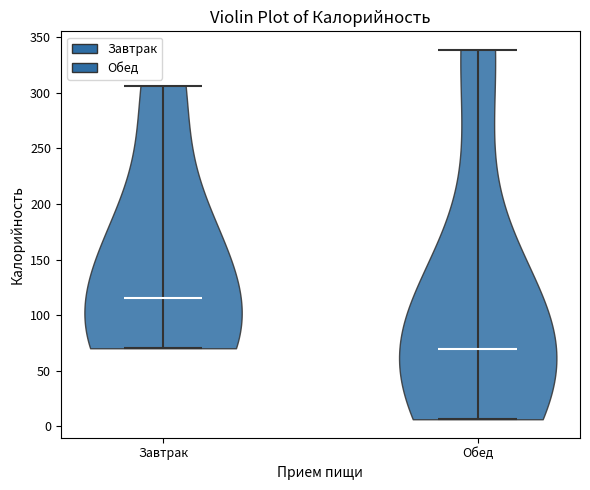

Reading left to right, read every violin against the y-axis: where its median line is, and the lowest and highest points it reaches. The values are not printed on the chart, so give them approximately, as read against the axis.

Завтрак: median line 115, lowest point 70, highest point 305
Обед: median line 70, lowest point 5, highest point 340